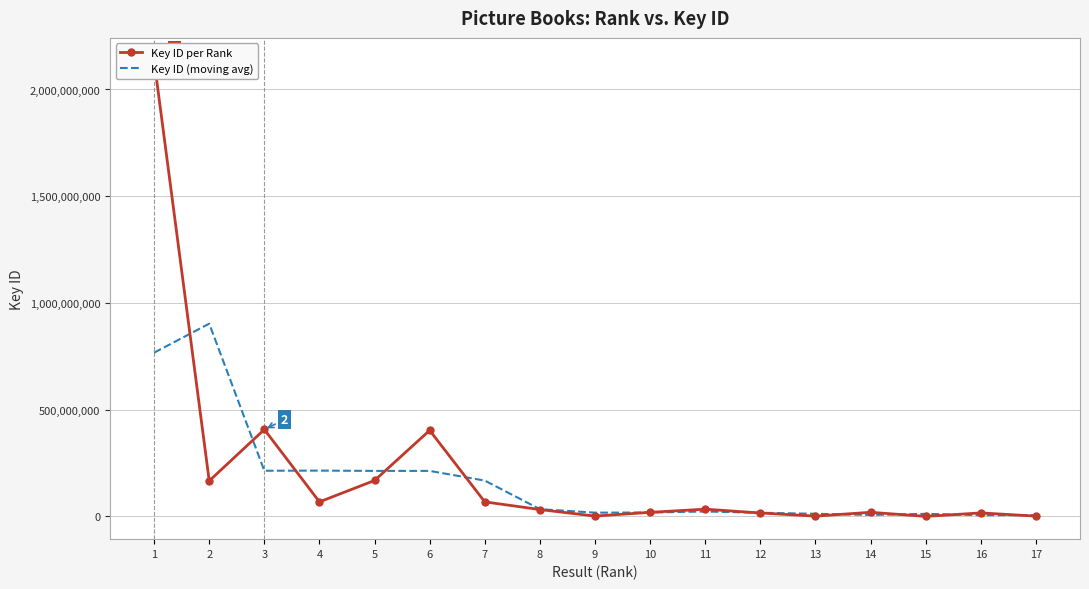

At which category does Key ID per Rank reach its first local valley?

2